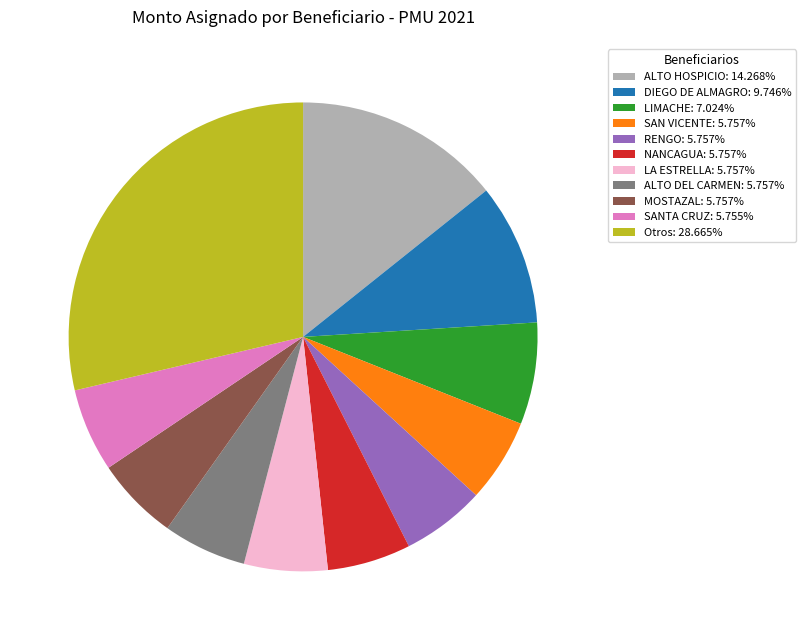

What is the ratio of the value at ALTO DEL CARMEN: 5.757% to the value at MOSTAZAL: 5.757%?

1.0